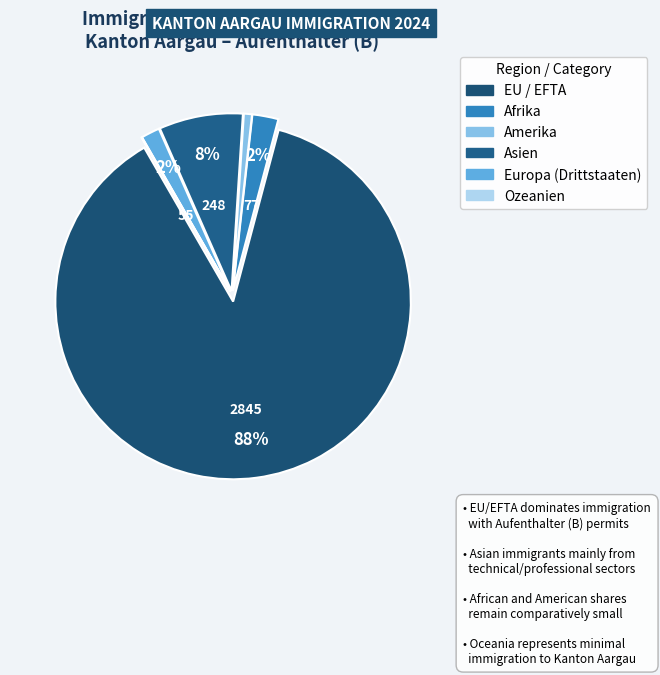

How many slices are in this pie chart?

6